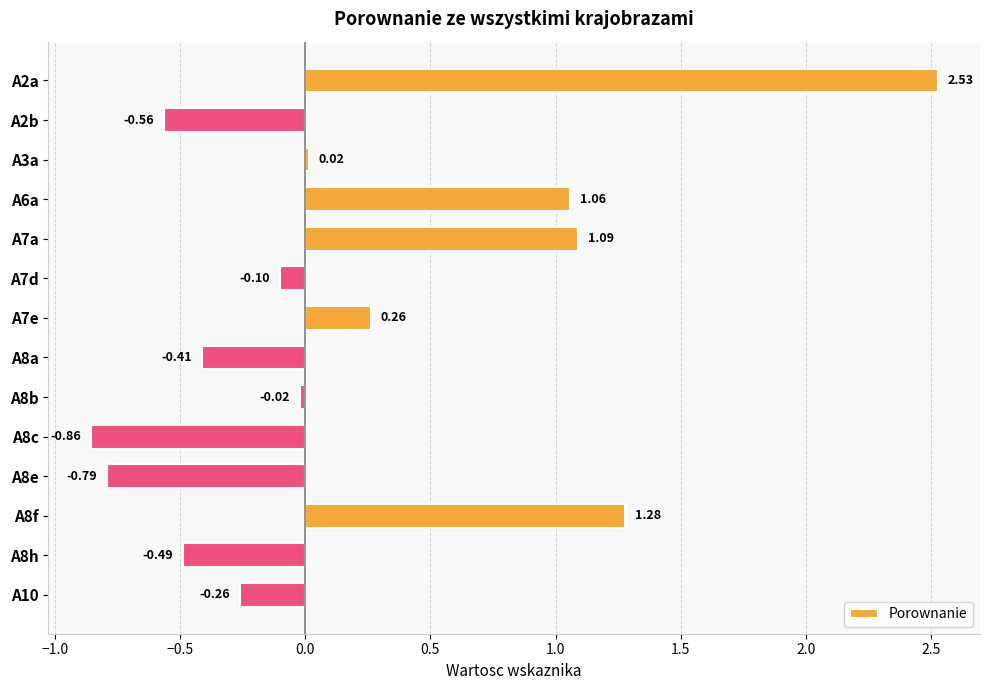

Rank the categories by value from lowest to highest.

A8c, A8e, A2b, A8h, A8a, A10, A7d, A8b, A3a, A7e, A6a, A7a, A8f, A2a